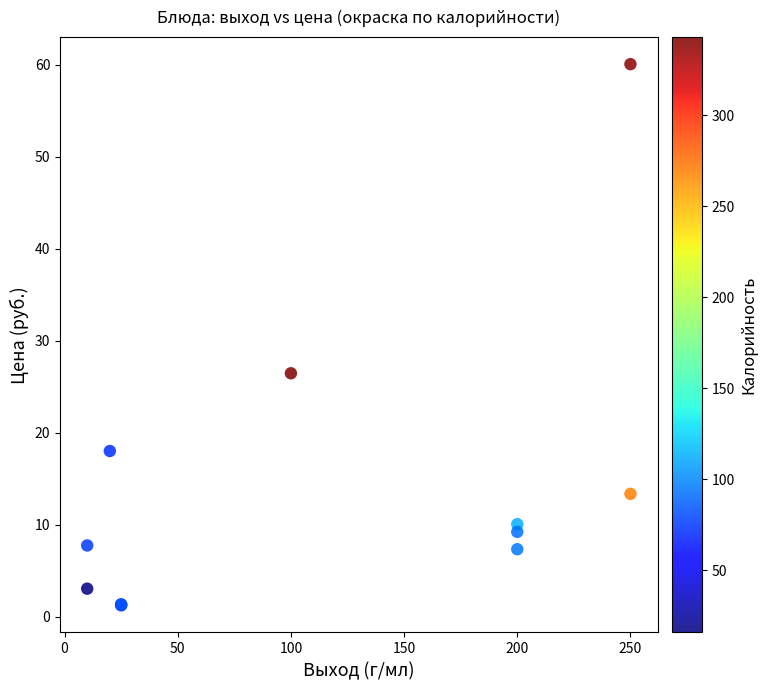

What Y value in the scatter plot is closest to 30?

26.5